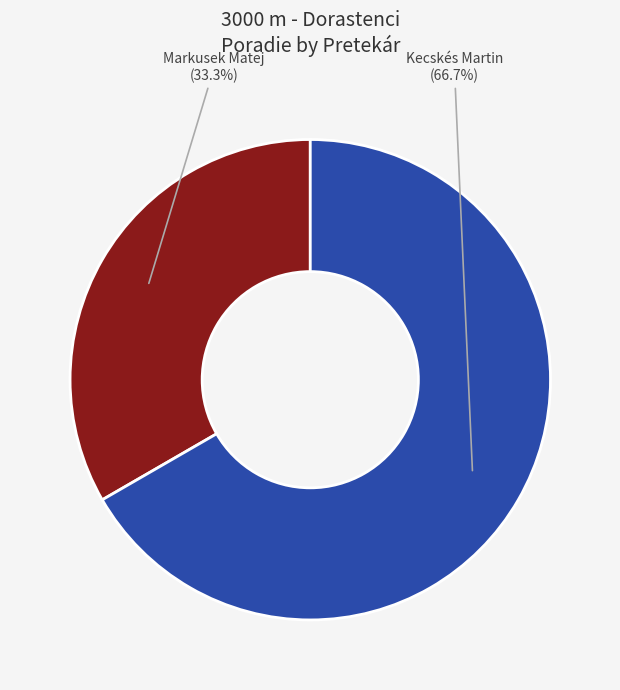

Does any single category account for the majority?

Yes